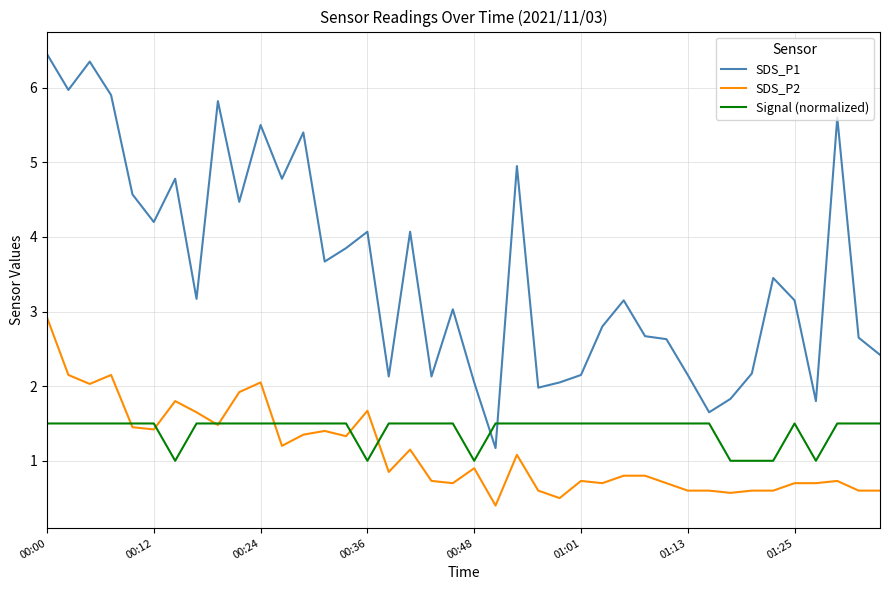

What is the average value of the SDS_P1 series?

3.6